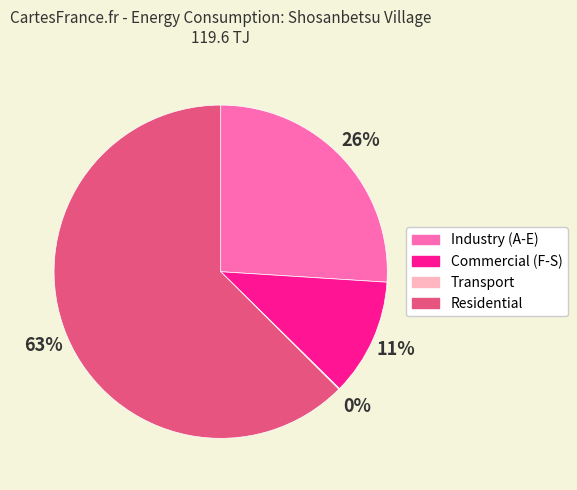

Which has a higher value, Industry (A-E) or Residential?

Residential